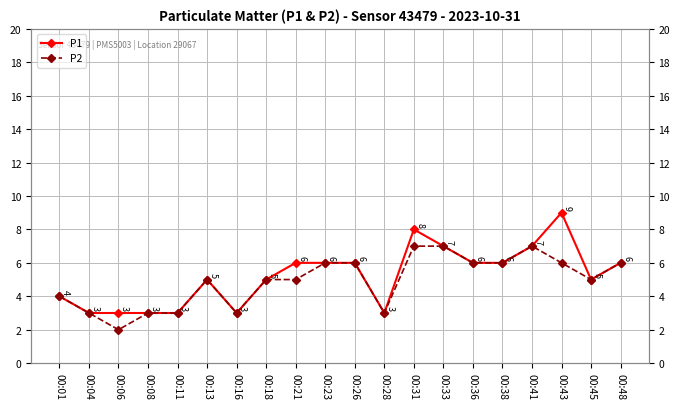

Rank the categories by P2 value from lowest to highest.

00:06, 00:04, 00:08, 00:11, 00:16, 00:28, 00:01, 00:13, 00:18, 00:21, 00:45, 00:23, 00:26, 00:36, 00:38, 00:43, 00:48, 00:31, 00:33, 00:41